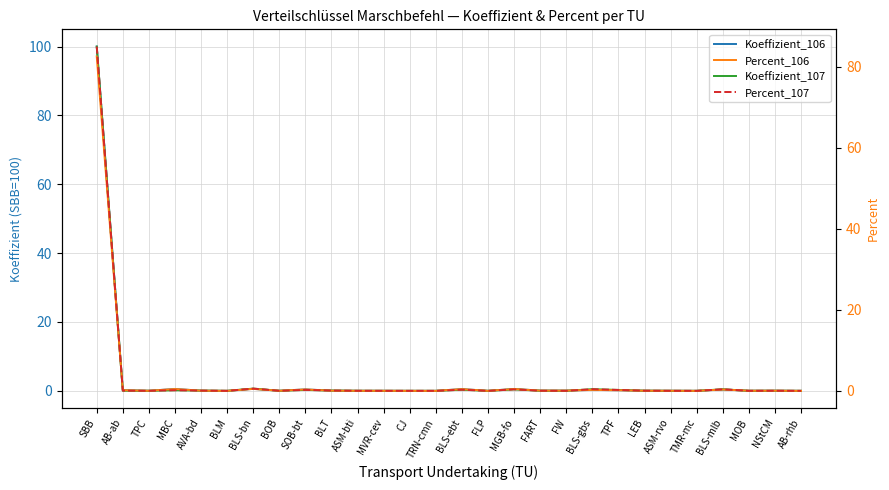

The Percent_107 series shows 0.0 at TRN-cmn. True or false?

False